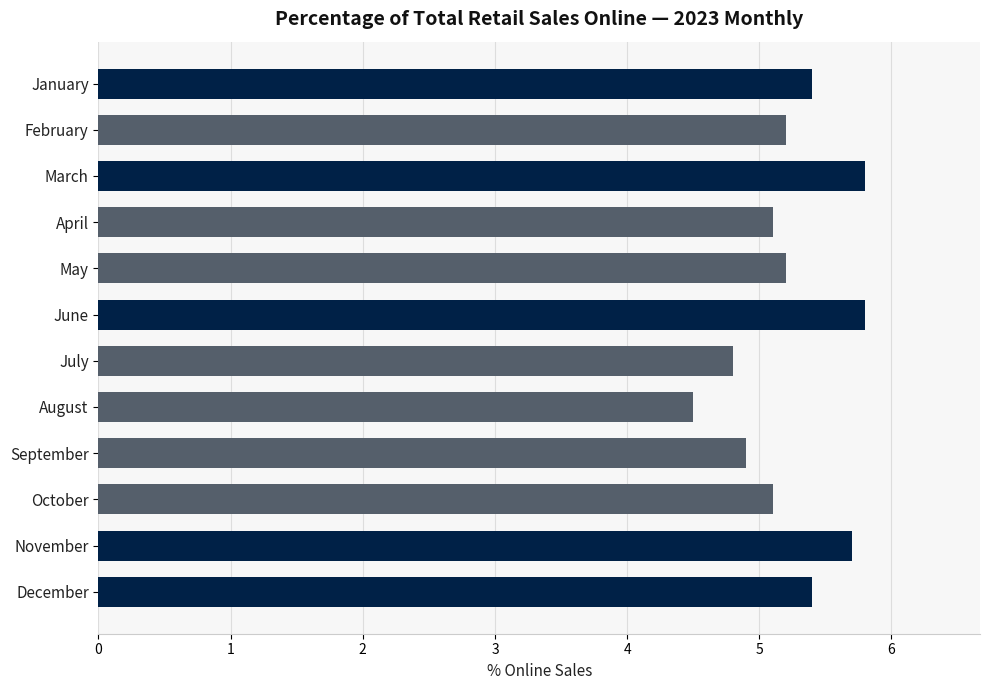

At which category does the chart reach its minimum across all series?

August